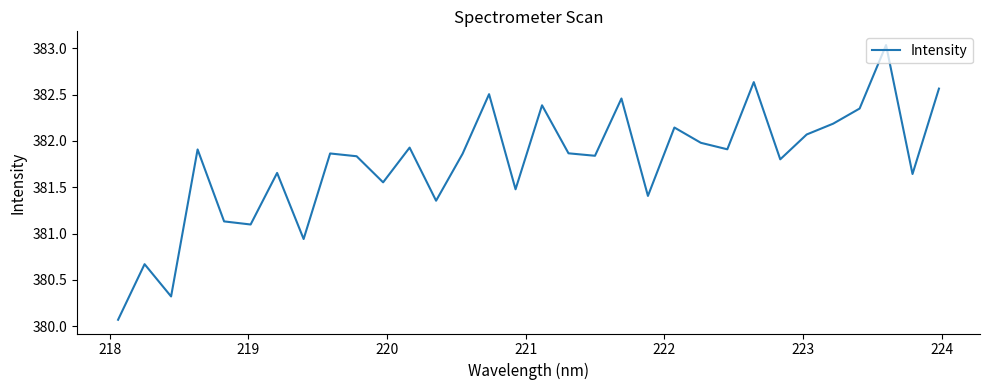

What is the difference between the maximum and minimum values?

3.0